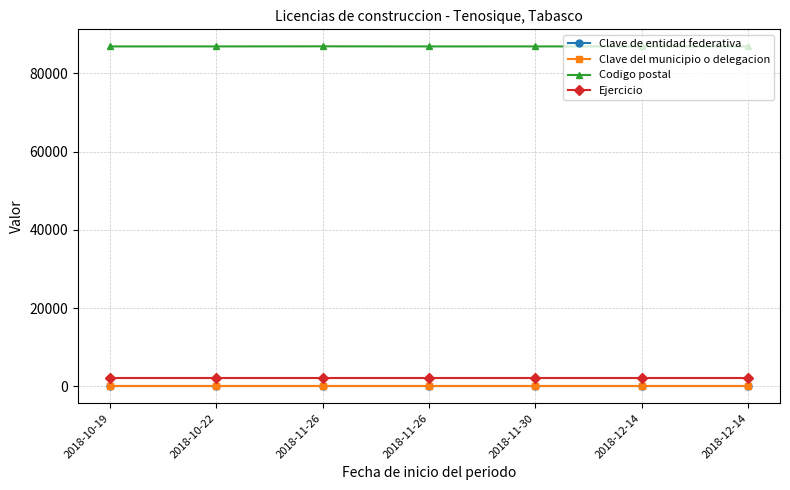

Reading left to right, list all the values displayed in this chart.

Clave de entidad federativa: 27	27	27	27	27	27	27
Clave del municipio o delegacion: 17	17	17	17	17	17	17
Codigo postal: 86902	86904	86927	86902	86904	86902	86901
Ejercicio: 2018	2018	2018	2018	2018	2018	2018